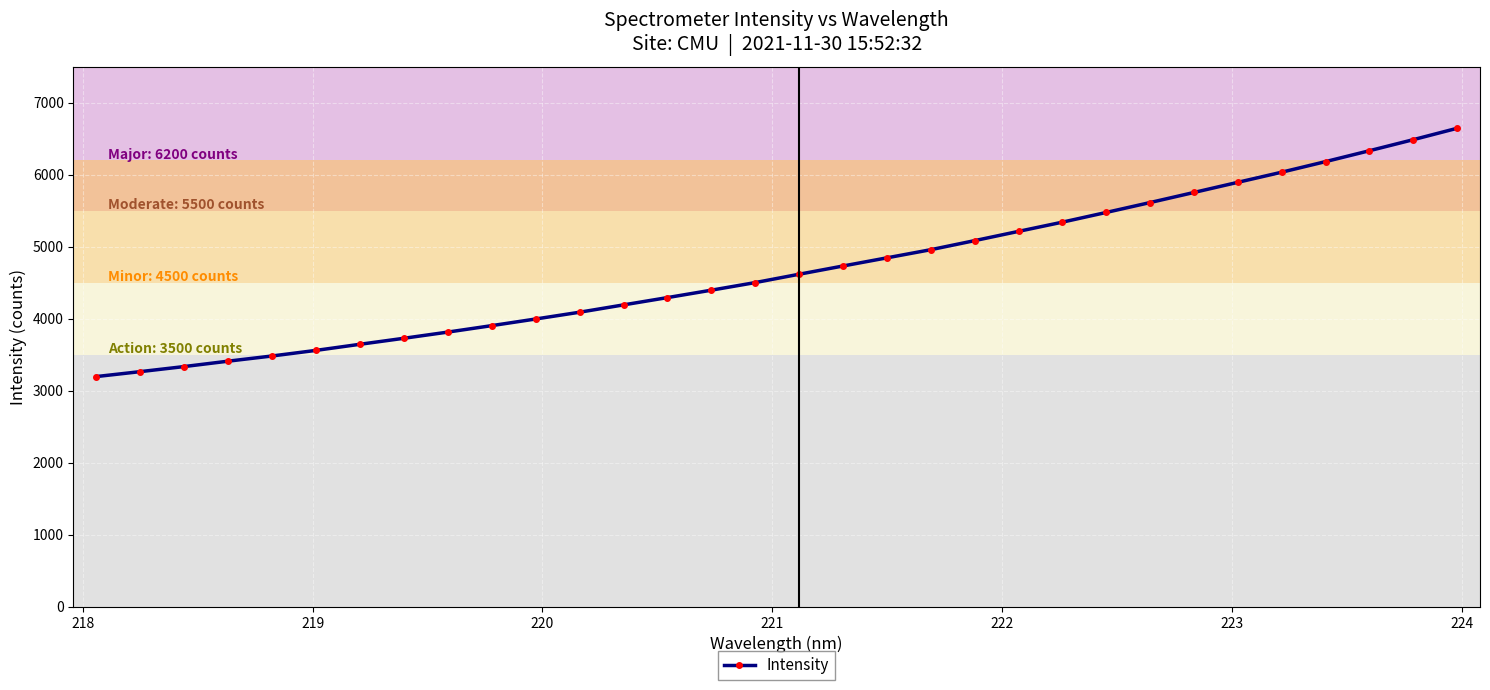

What is the minimum value shown in the chart?

3196.3